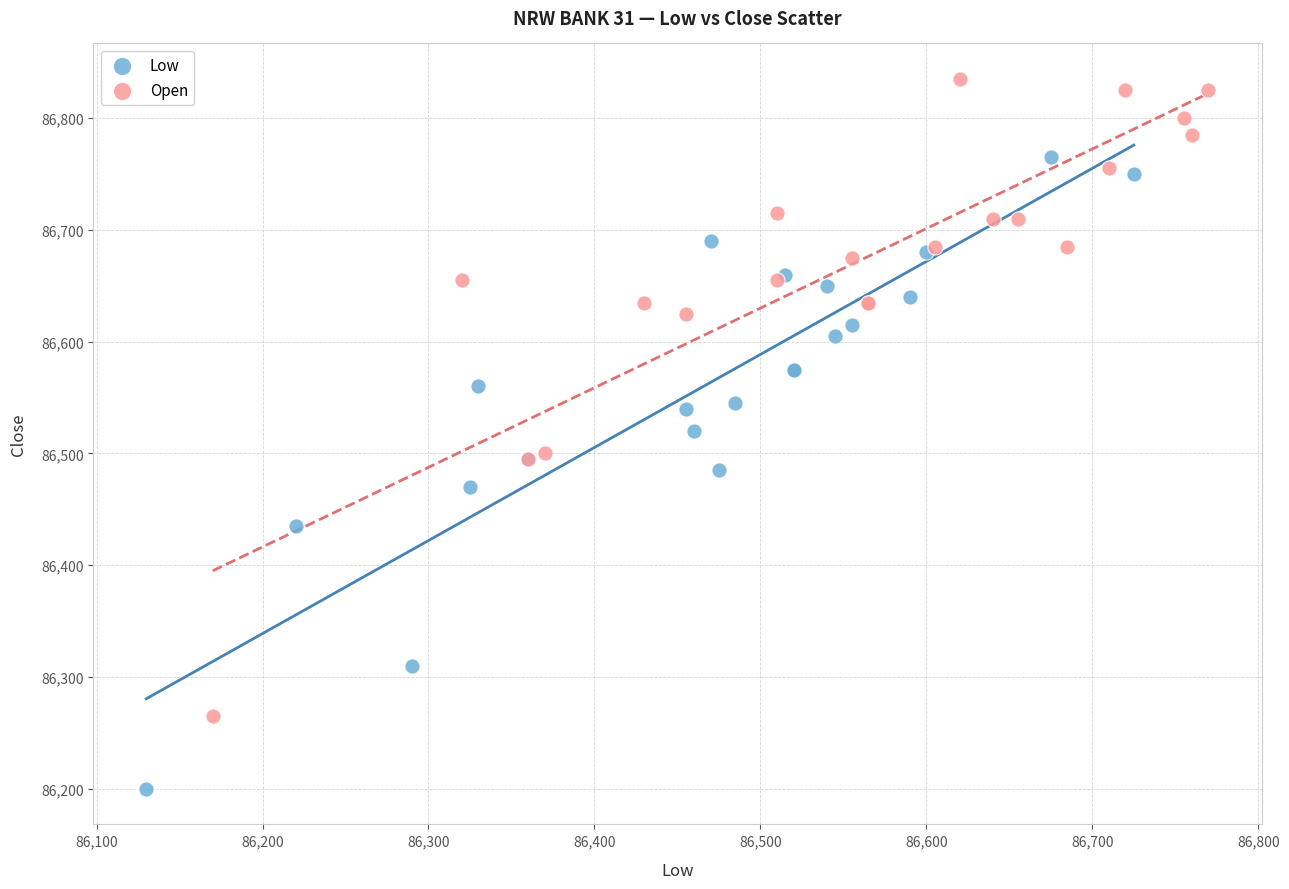

Which series contains the lowest Y value?

Low